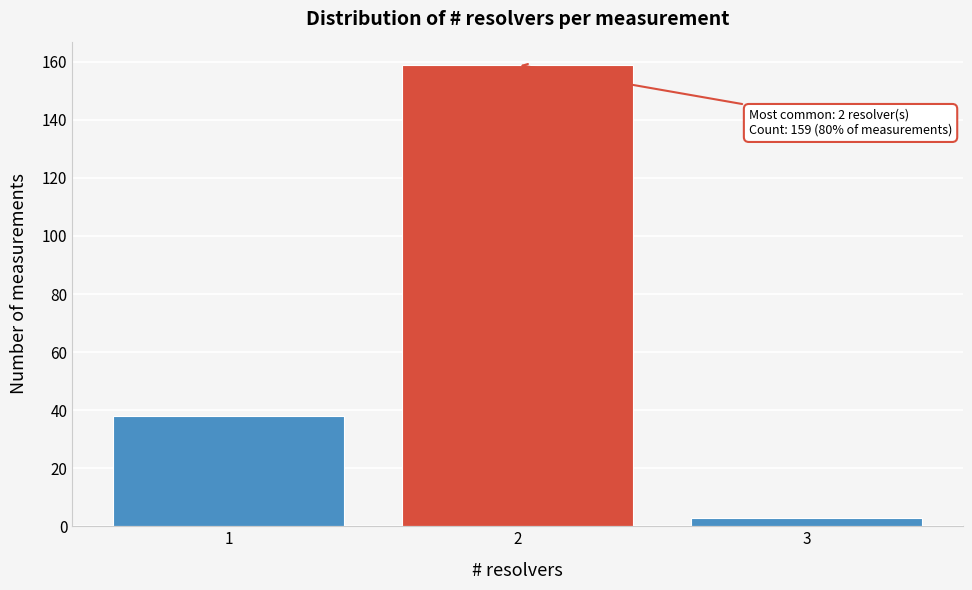

Reading left to right, what are all the values shown in this chart?

38	159	3